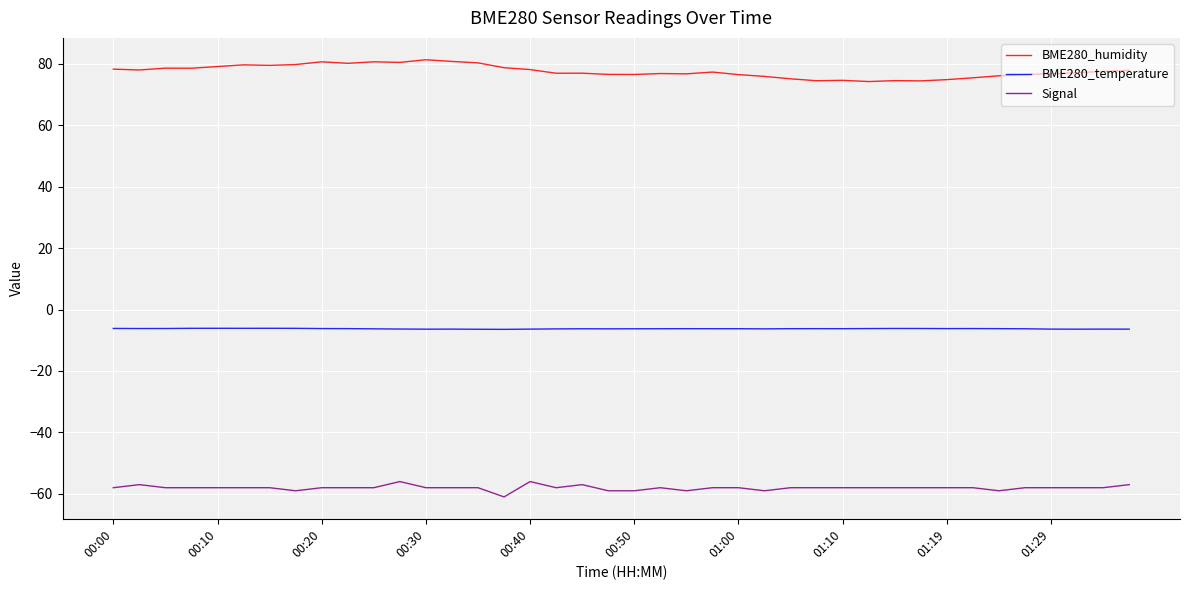

What is the highest value of the BME280_humidity series?

81.3